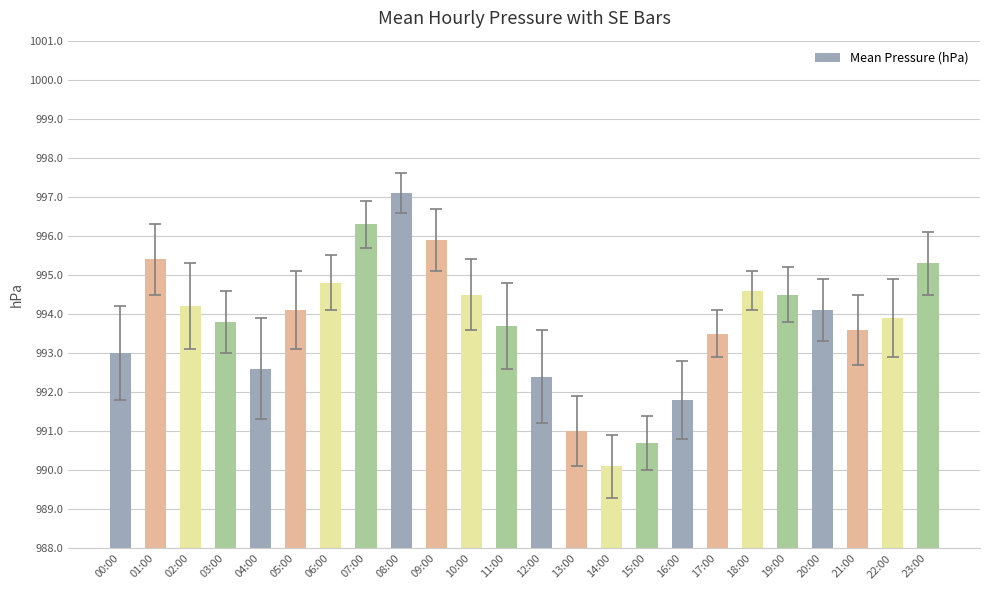

How many bars are there in total?

24